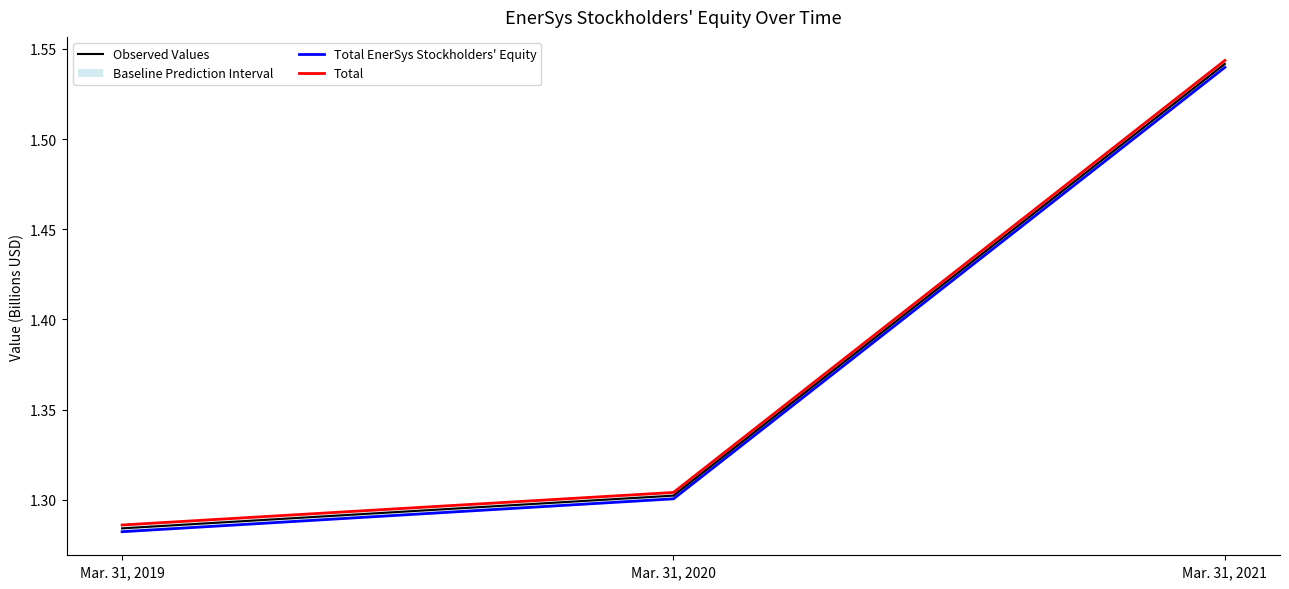

Where is Observed Values nearest to the value 1?

Mar. 31, 2019